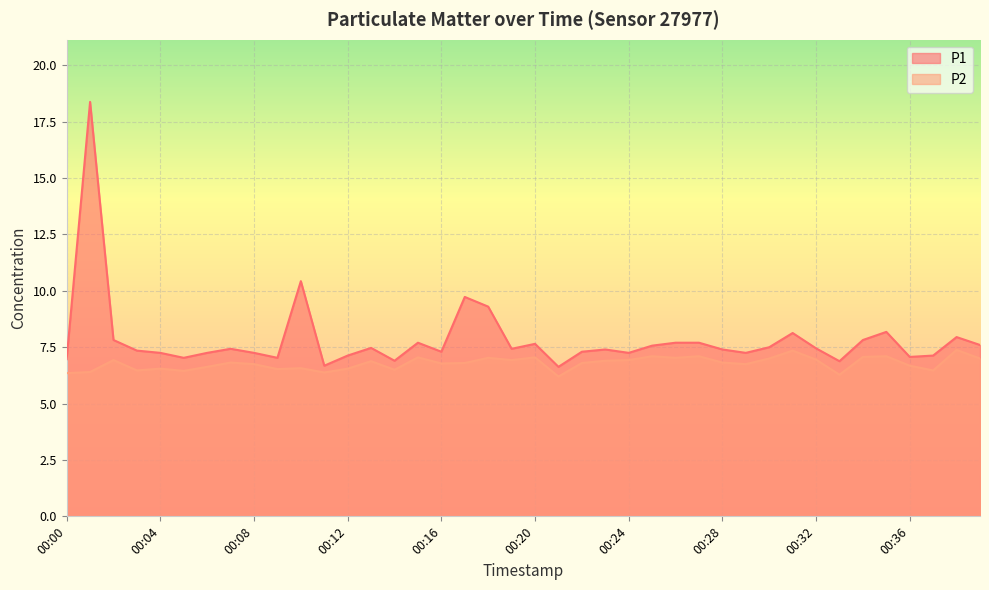

At how many categories does at least one series exceed 8?

6